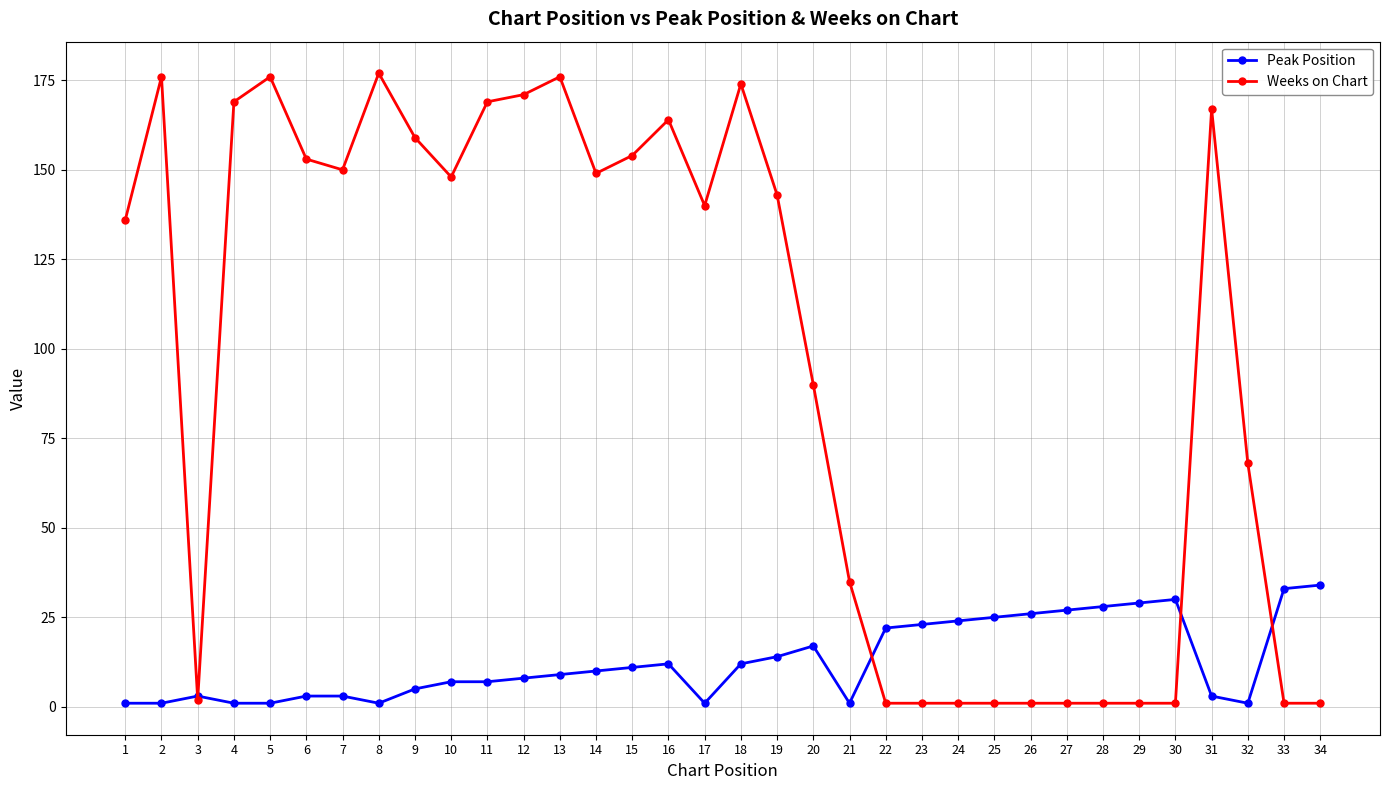

Where is the first local minimum for Weeks on Chart?

3